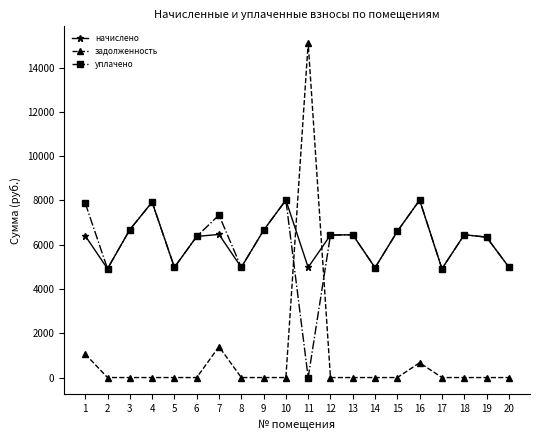

At which category does уплачено reach its first local valley?

2